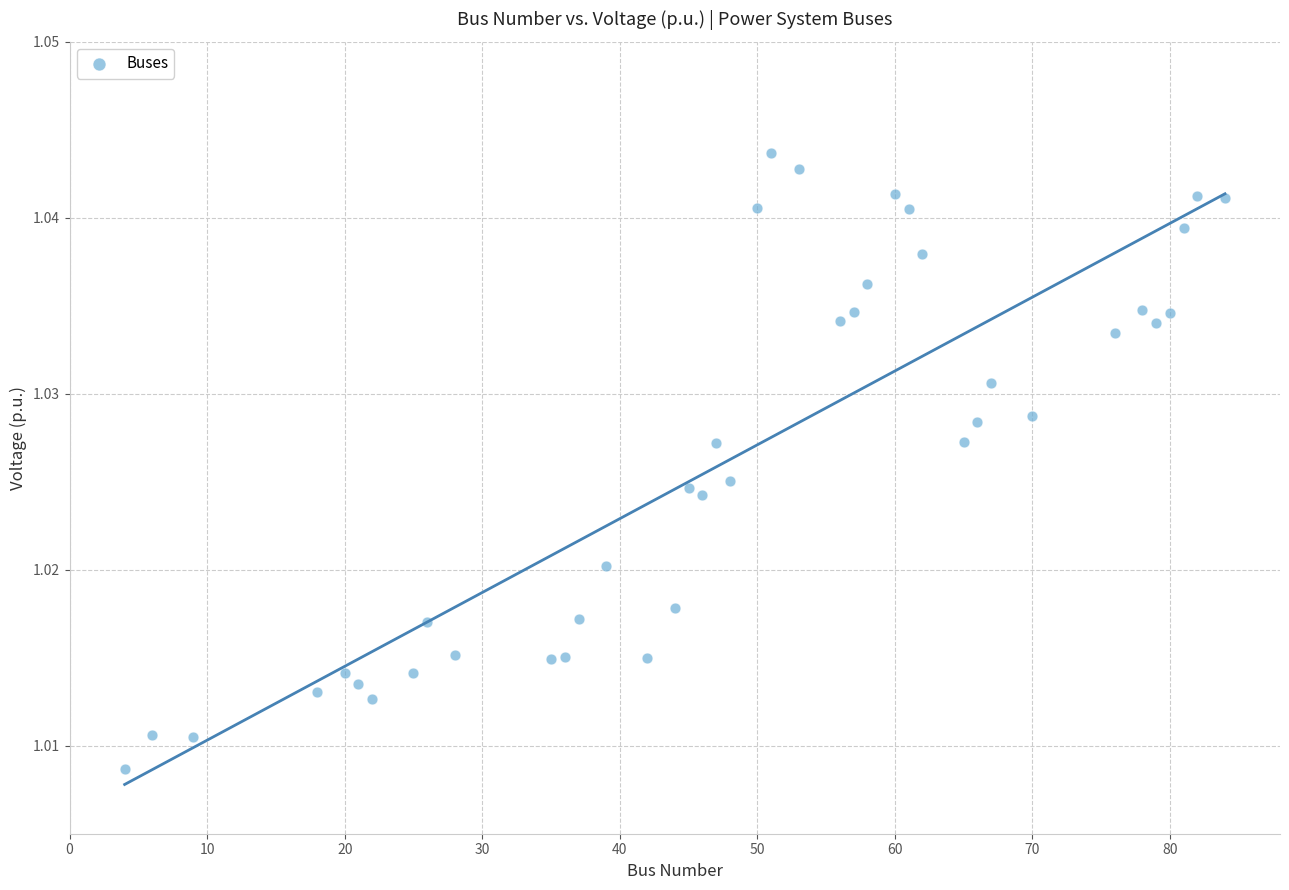

What is the range of X values (max minus min)?

80.0